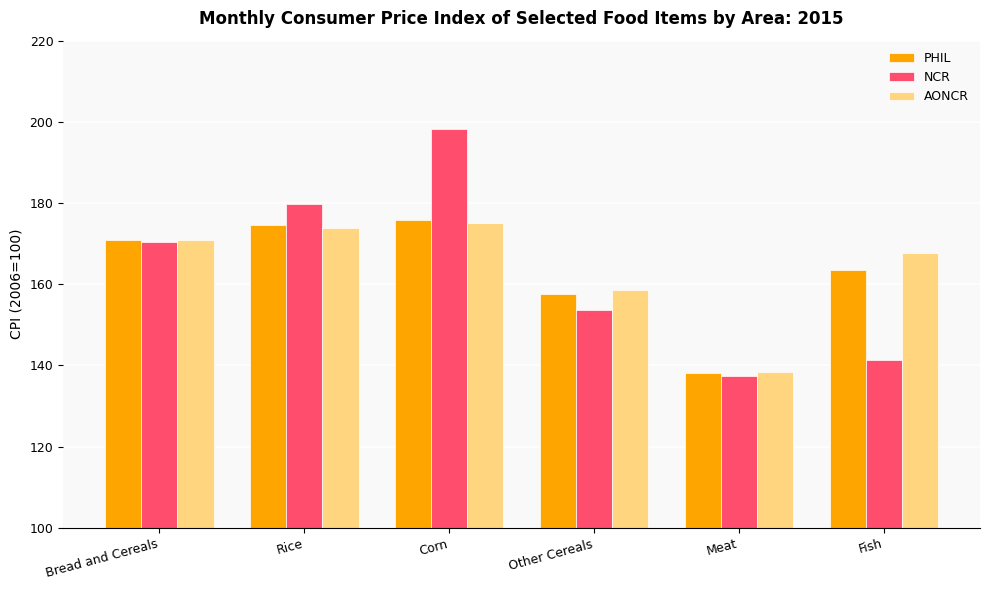

At which category is the sum across all series the highest?

Corn